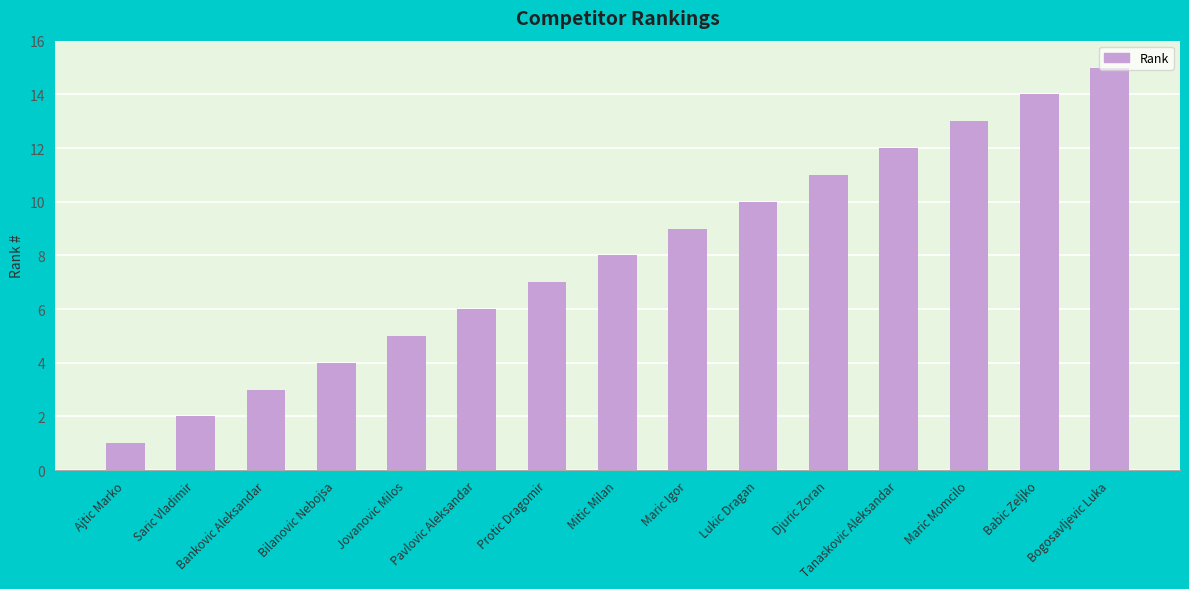

Count the number of categories in the chart.

15